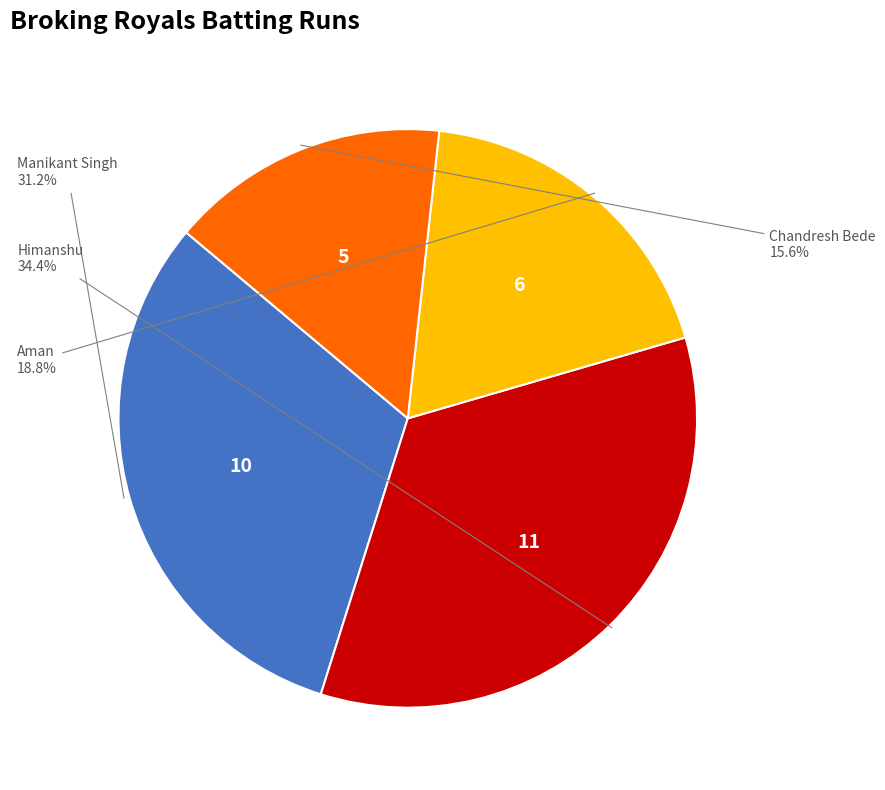

Is there a majority slice in this chart?

No